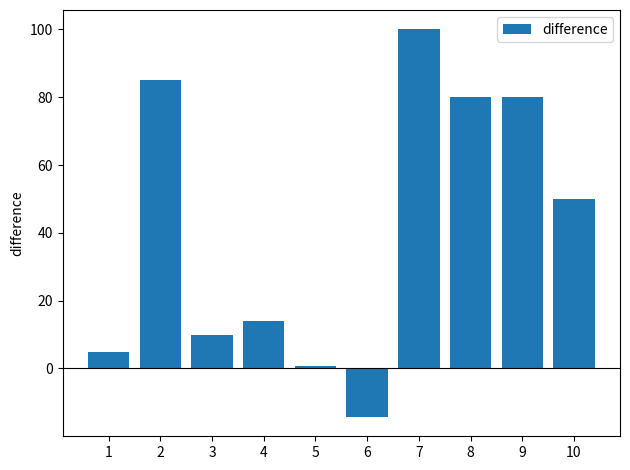

Reading left to right, what are all the values shown in this chart?

5.0	85.0	10.0	14.0	0.6	-14.3	100.0	80.0	80.0	50.0